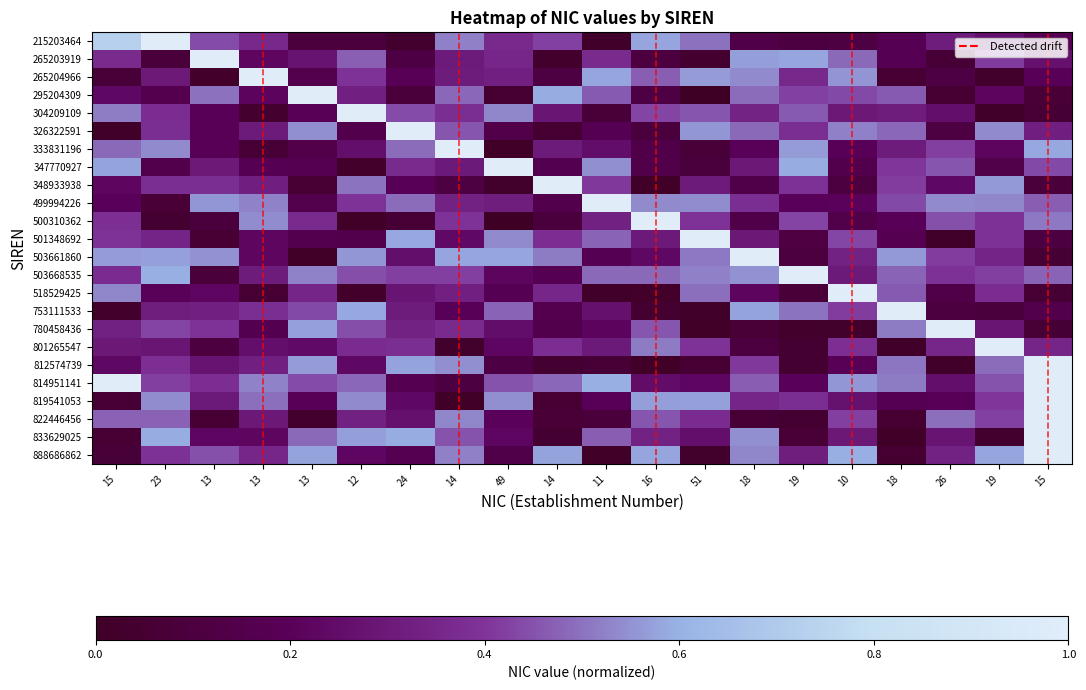

Between 18 and 51, which is larger?

51